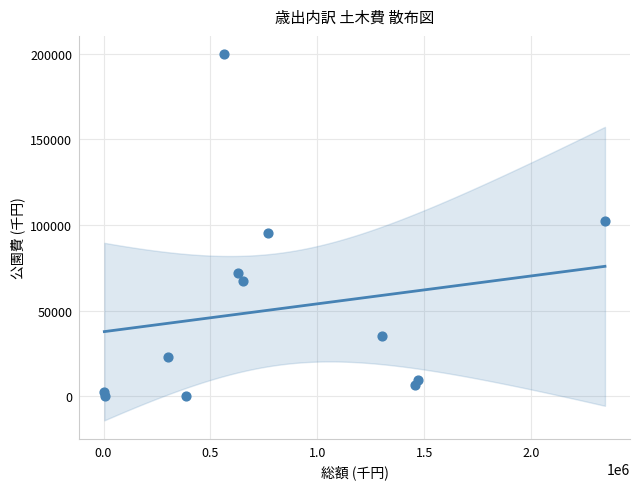

What is the average Y value?

51147